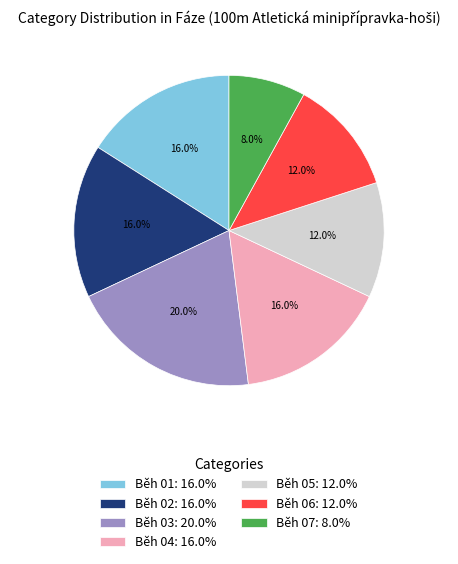

Between Běh 07 and Běh 01, which is larger?

Běh 01